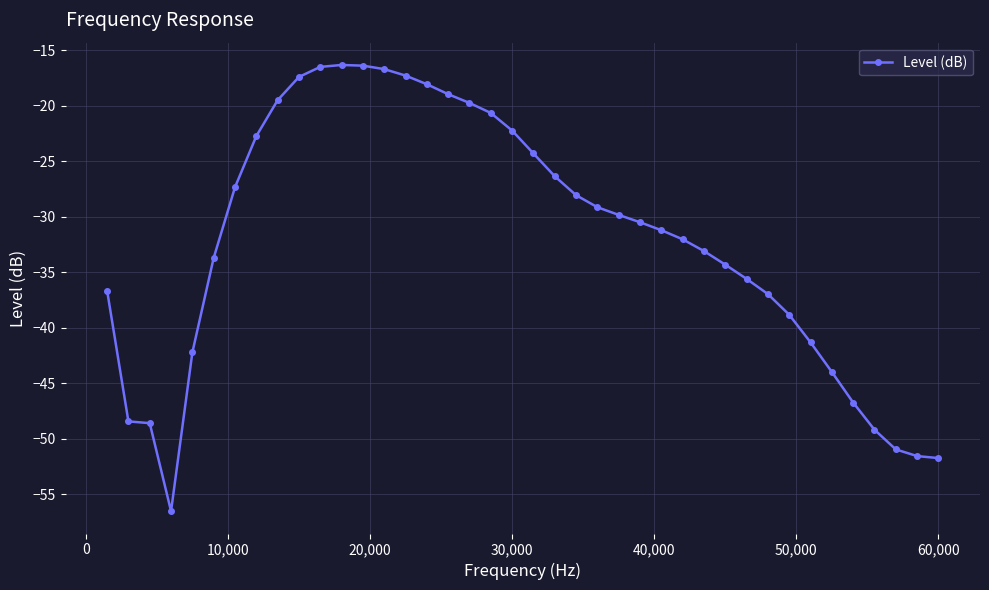

How many lines are shown in the chart?

1